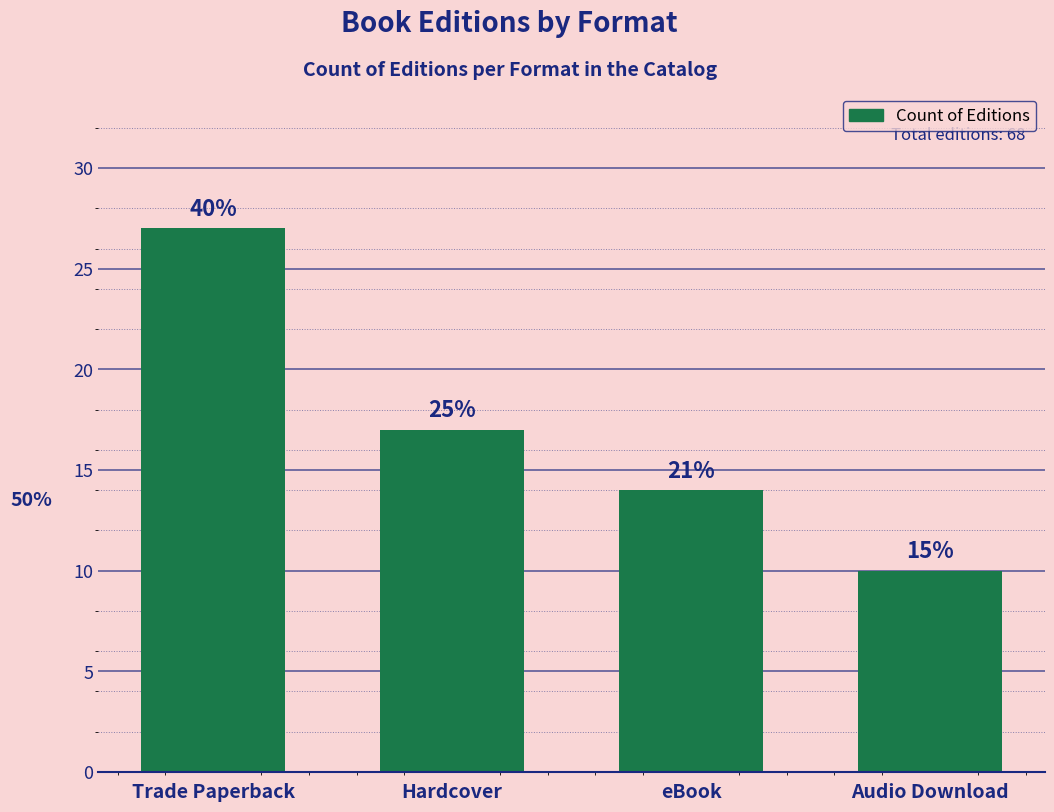

The value at Hardcover is 17. True or false?

True